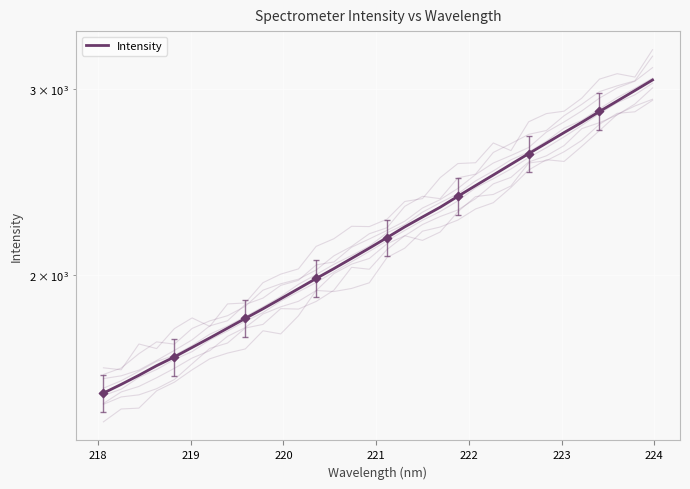

What is the change in value from 10 to 23?

+644.5